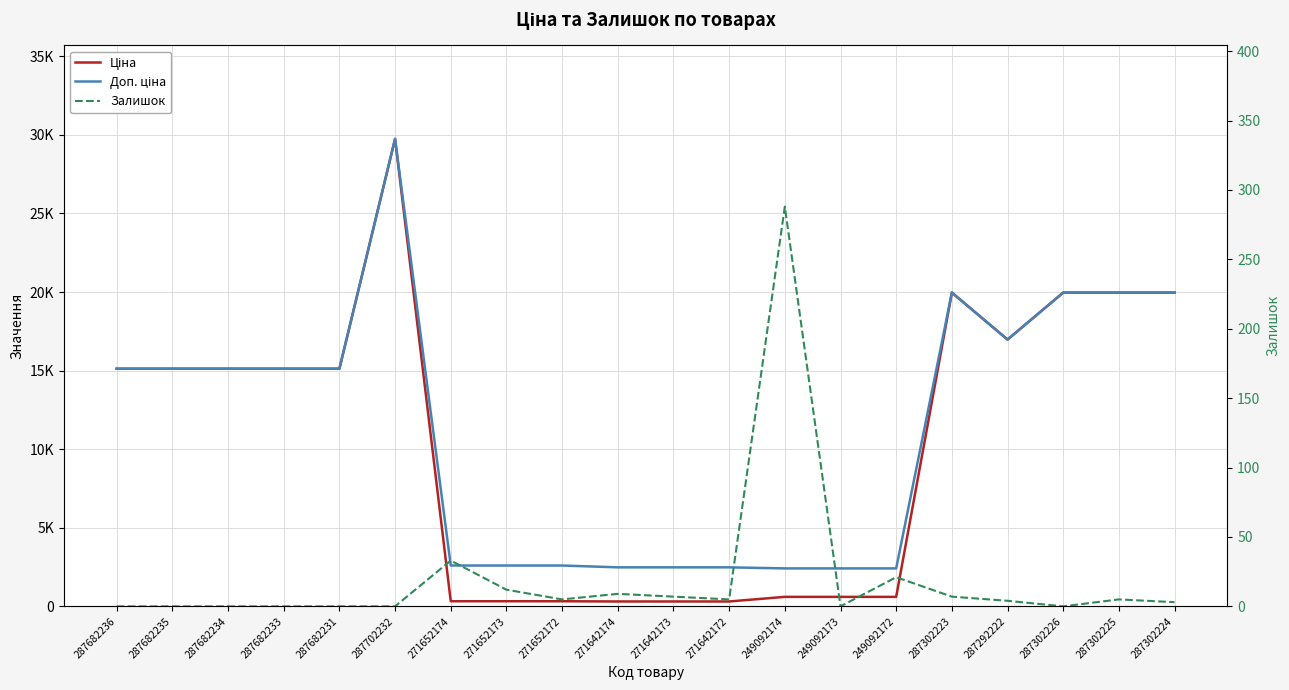

True or false: Ціна and Доп. ціна intersect in this chart.

False